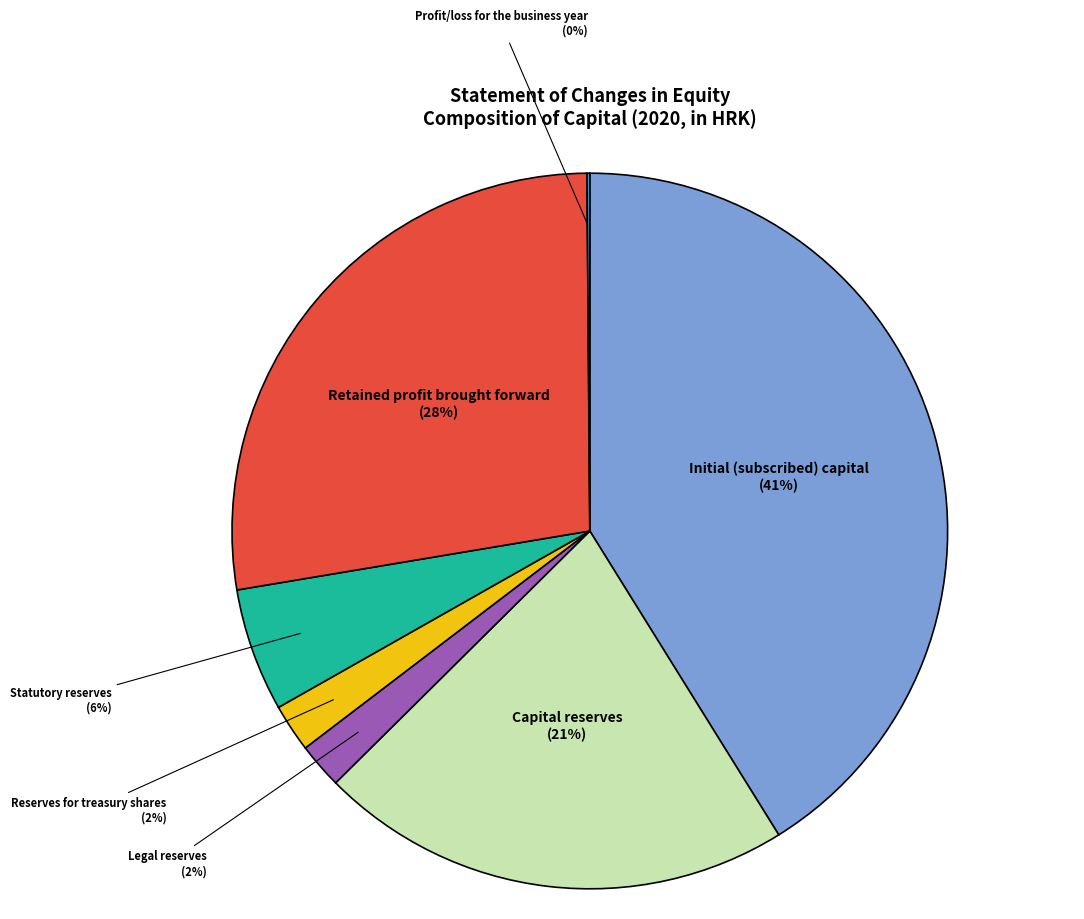

Is it true that Statutory reserves is 6% of the pie?

True